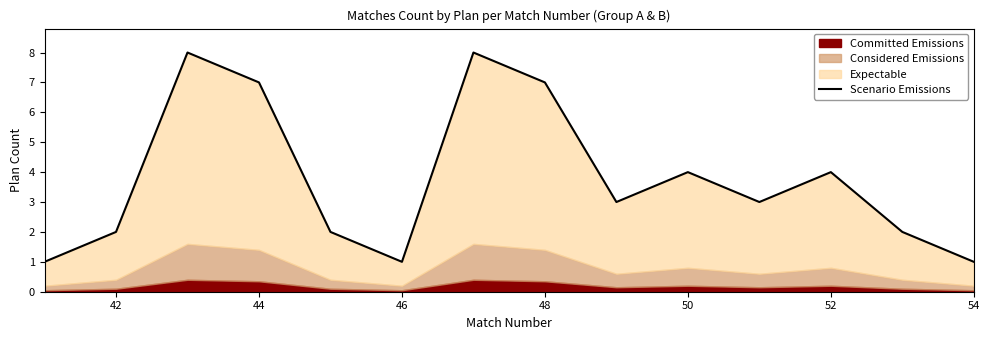

How many data points does each series have?

14